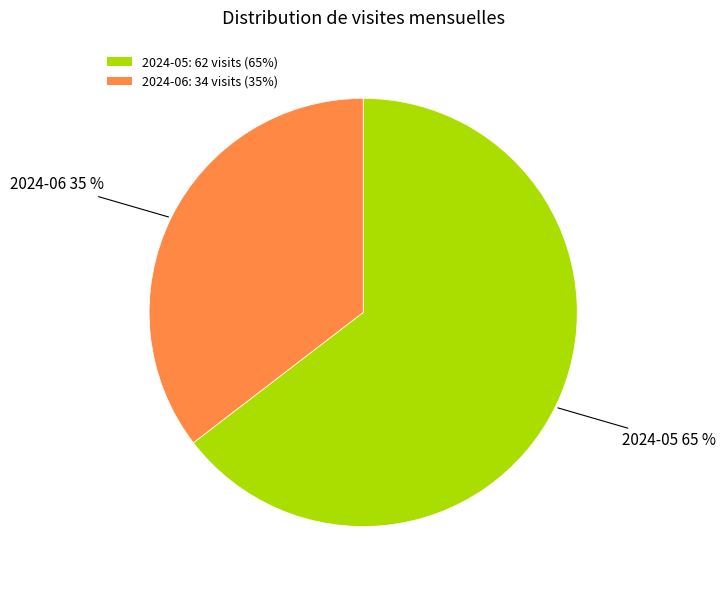

Is the sum of 2024-06: 34 visits (35%) and 2024-05: 62 visits (65%) greater than half?

Yes